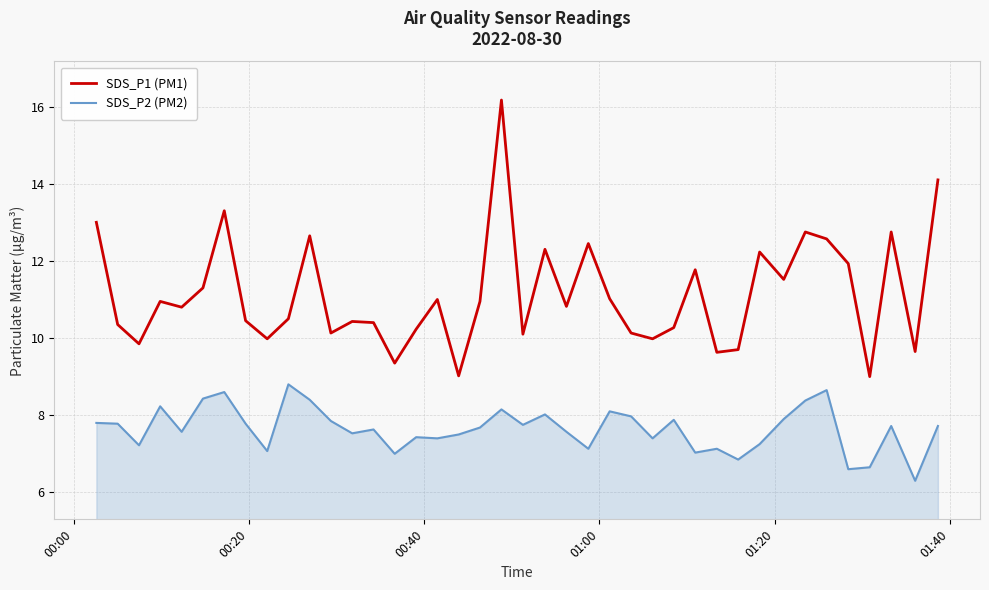

Which series has the largest total across all categories?

SDS_P1 (PM1)